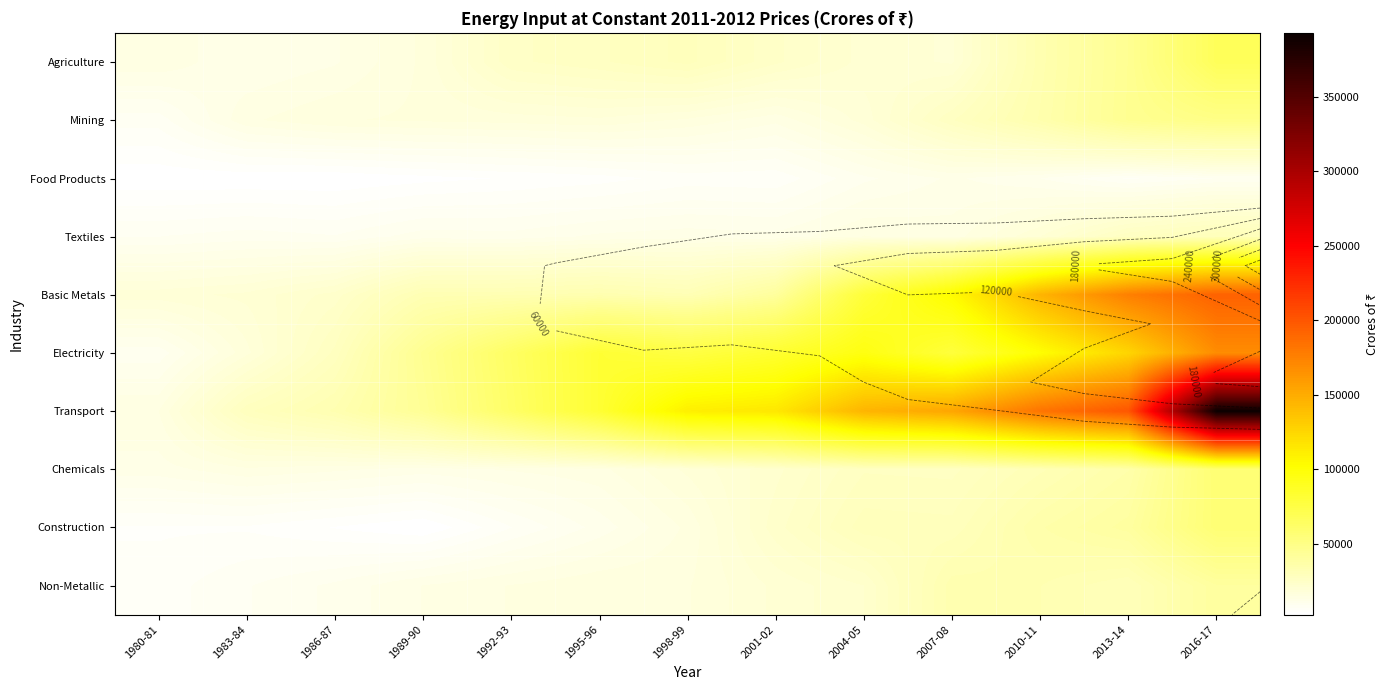

What is the difference between the second highest and second lowest values in the Non-Metallic series?

25379.3